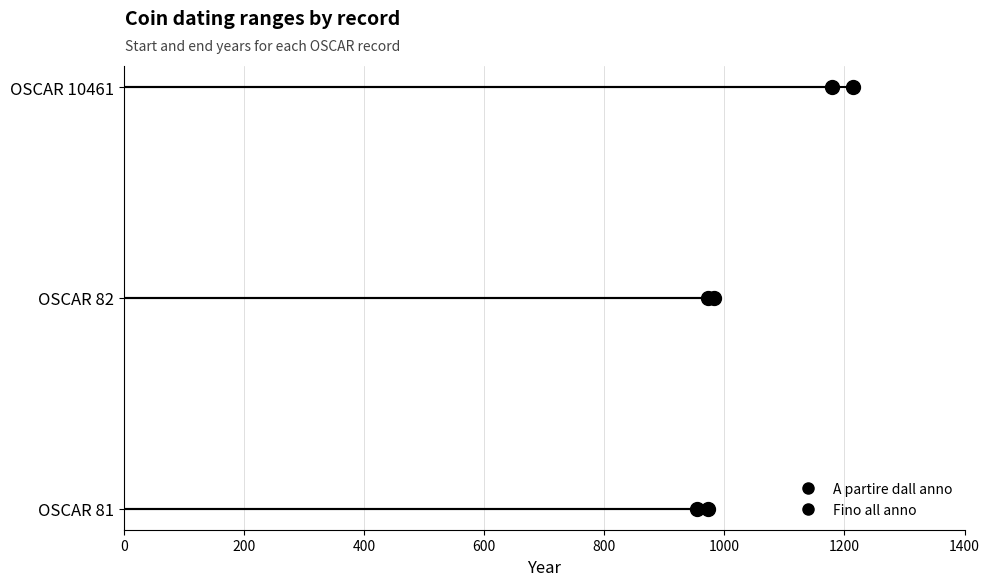

Which series reaches the maximum Y coordinate?

A partire dall anno